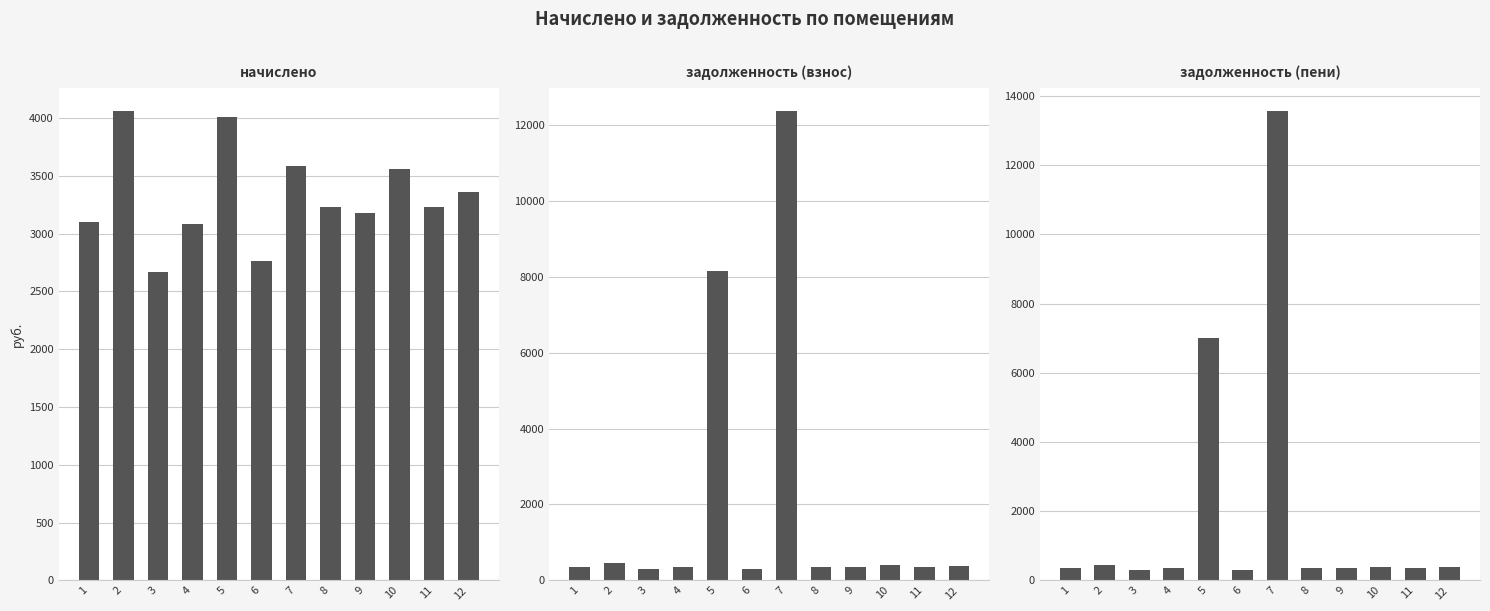

Between 1 and 9, which is larger?

9